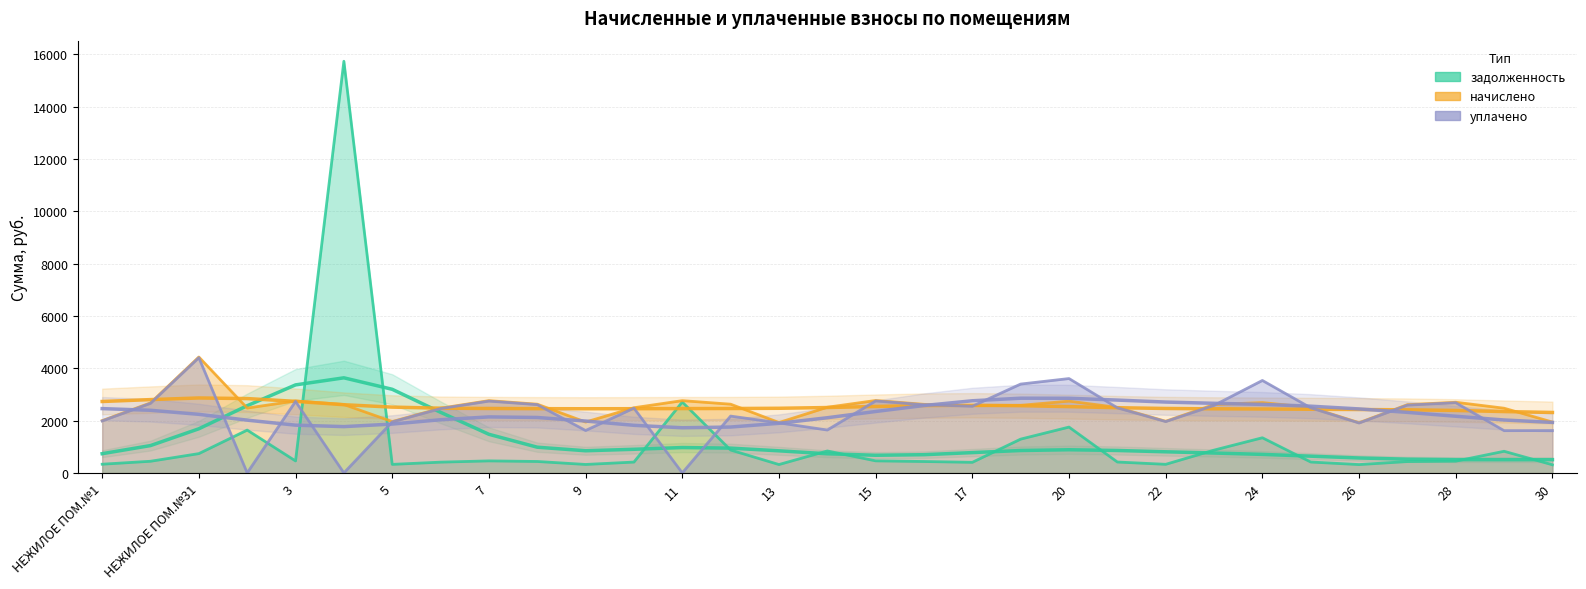

True or false: начислено and уплачено intersect in this chart.

True